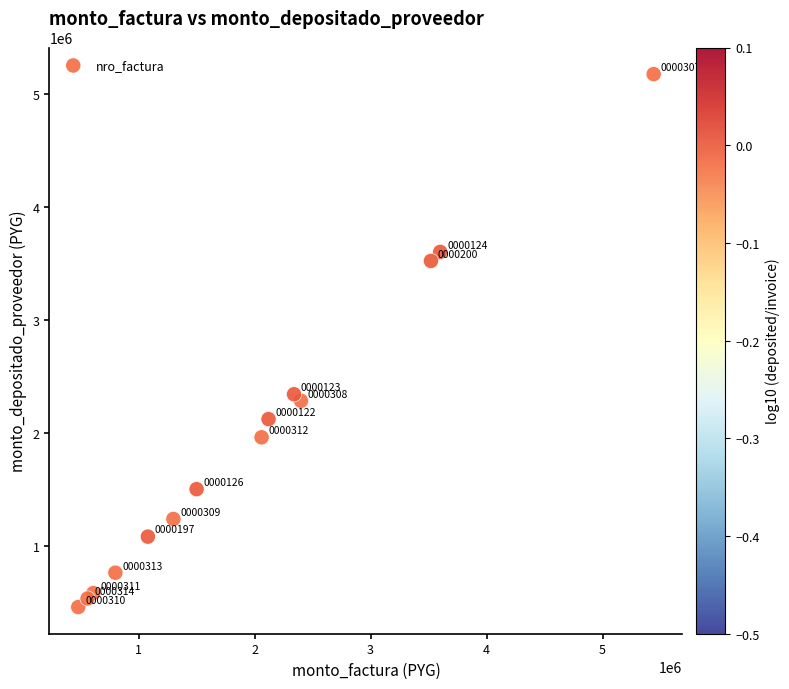

What Y value in the scatter plot is closest to 2814906?

2340000